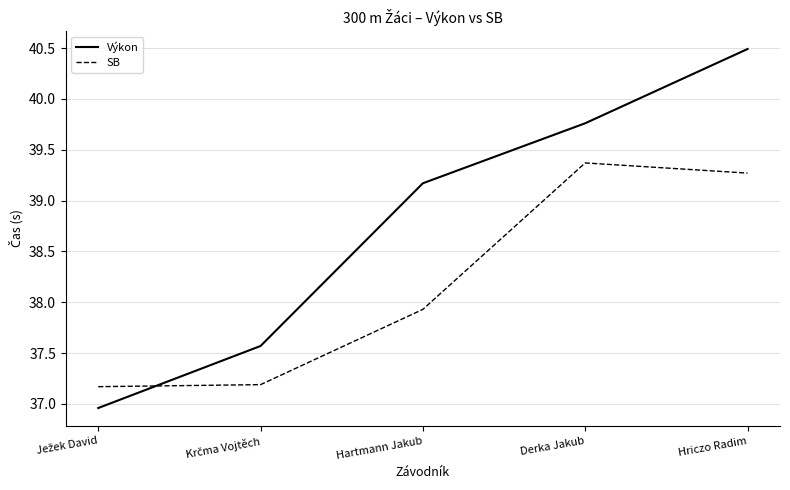

True or false: Výkon and SB cross at least once.

True